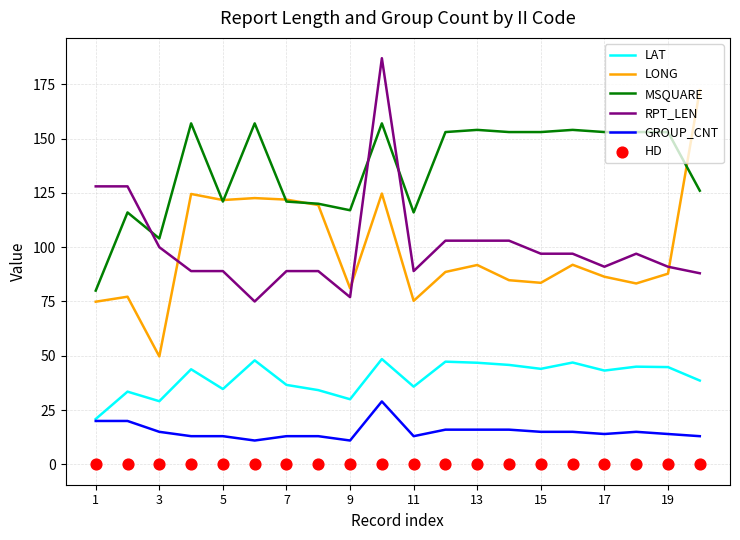

At how many categories does at least one series exceed 182?

1